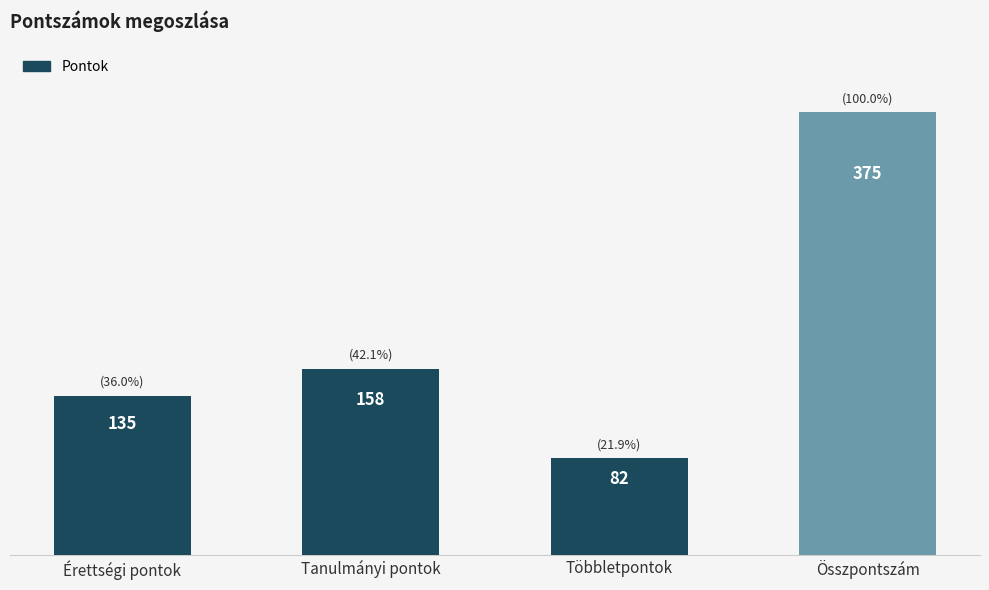

What is the difference between the second highest and second lowest values?

23